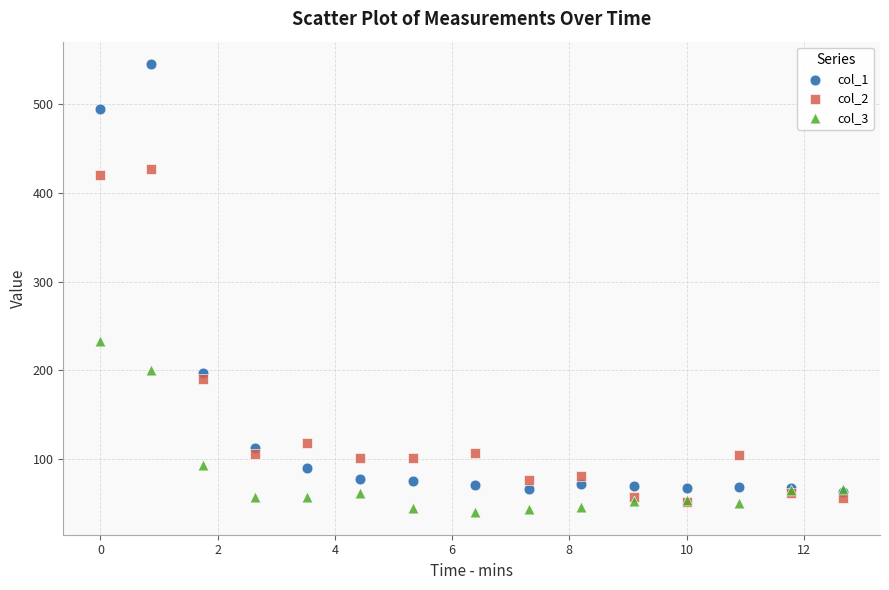

Which series contains the highest Y value?

col_1